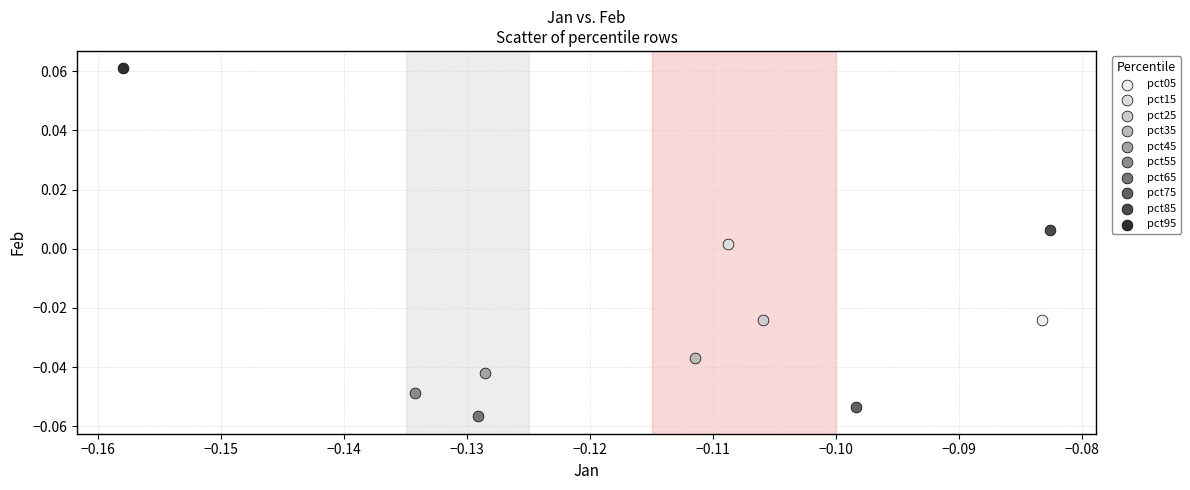

What are all the series names shown in the legend?

pct05, pct15, pct25, pct35, pct45, pct55, pct65, pct75, pct85, pct95